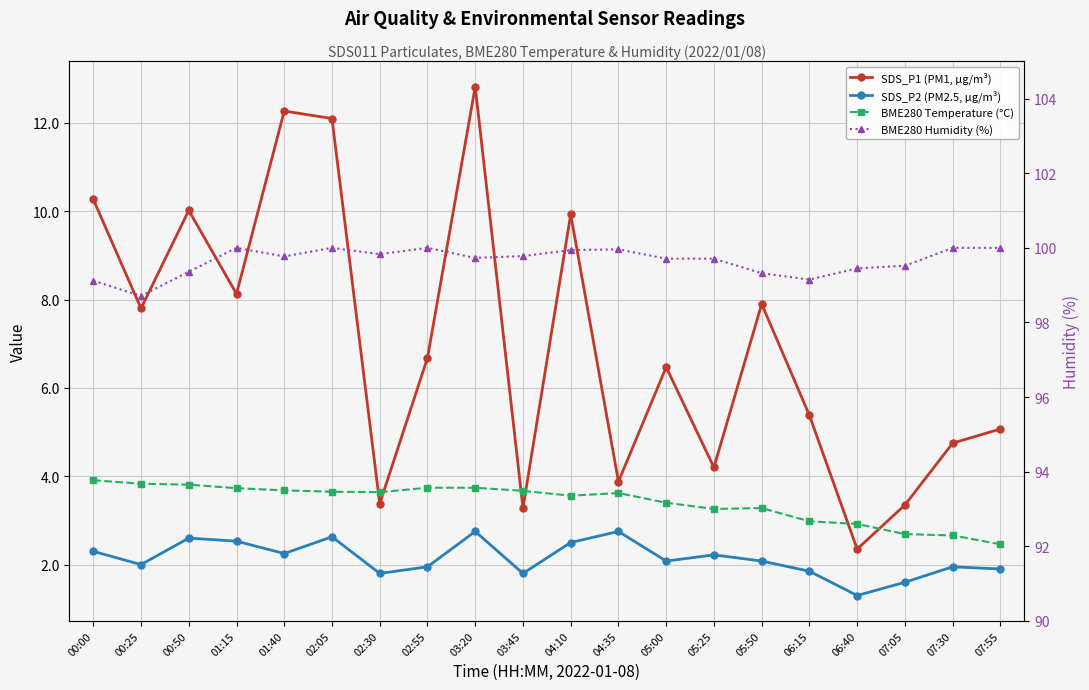

What is the label of the 18th point from the right?

00:50